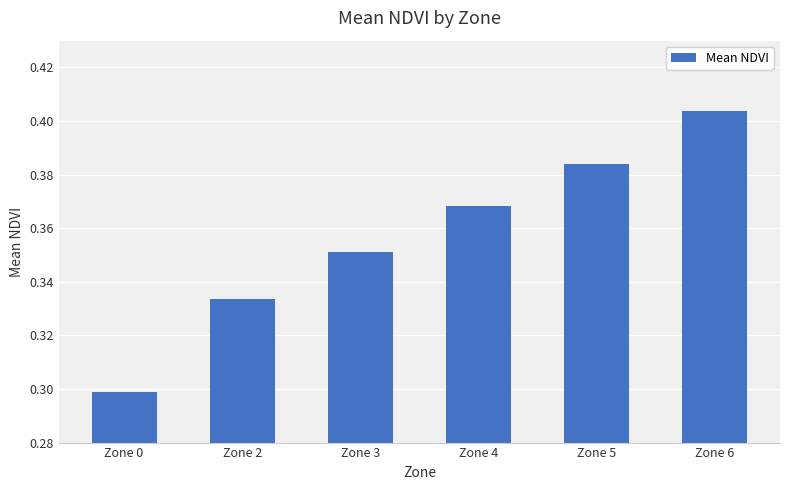

Are the bars grouped side by side (vs. stacked)?

No